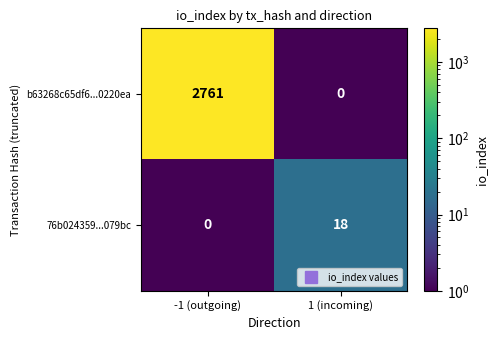

Rank the series by their average value, from lowest to highest.

76b024359...079bc, b63268c65df6...0220ea